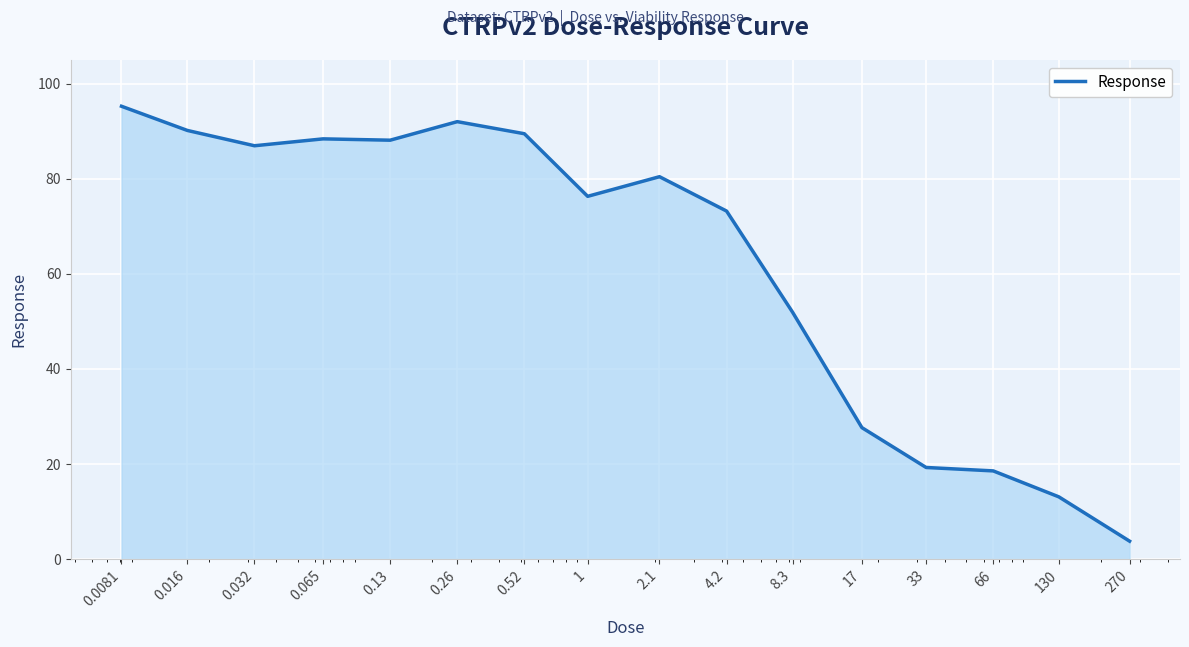

What is the difference between the maximum and minimum values?

91.5